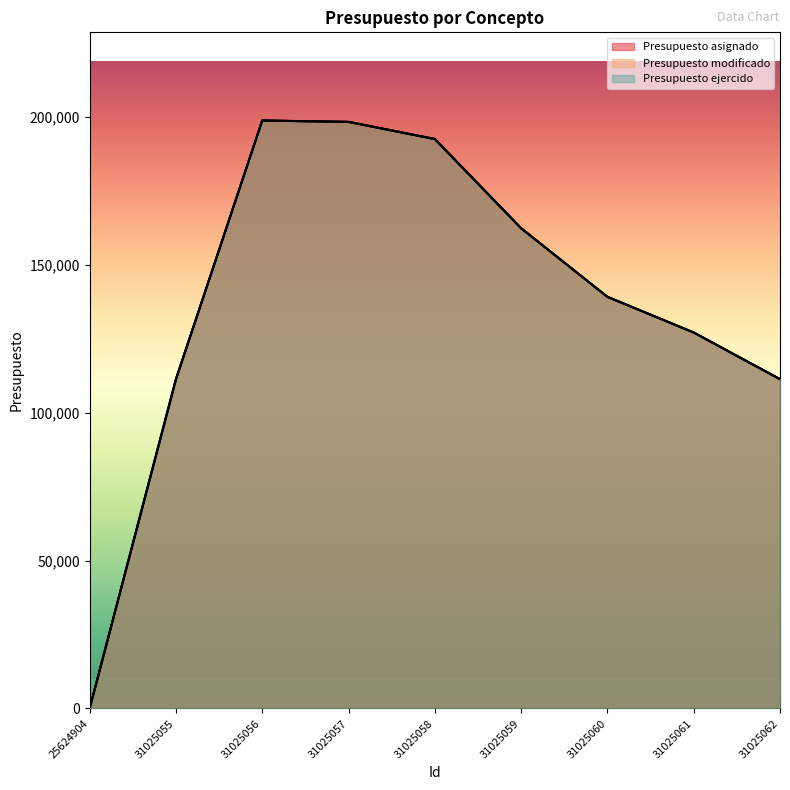

True or false: Presupuesto modificado and Presupuesto ejercido intersect in this chart.

False